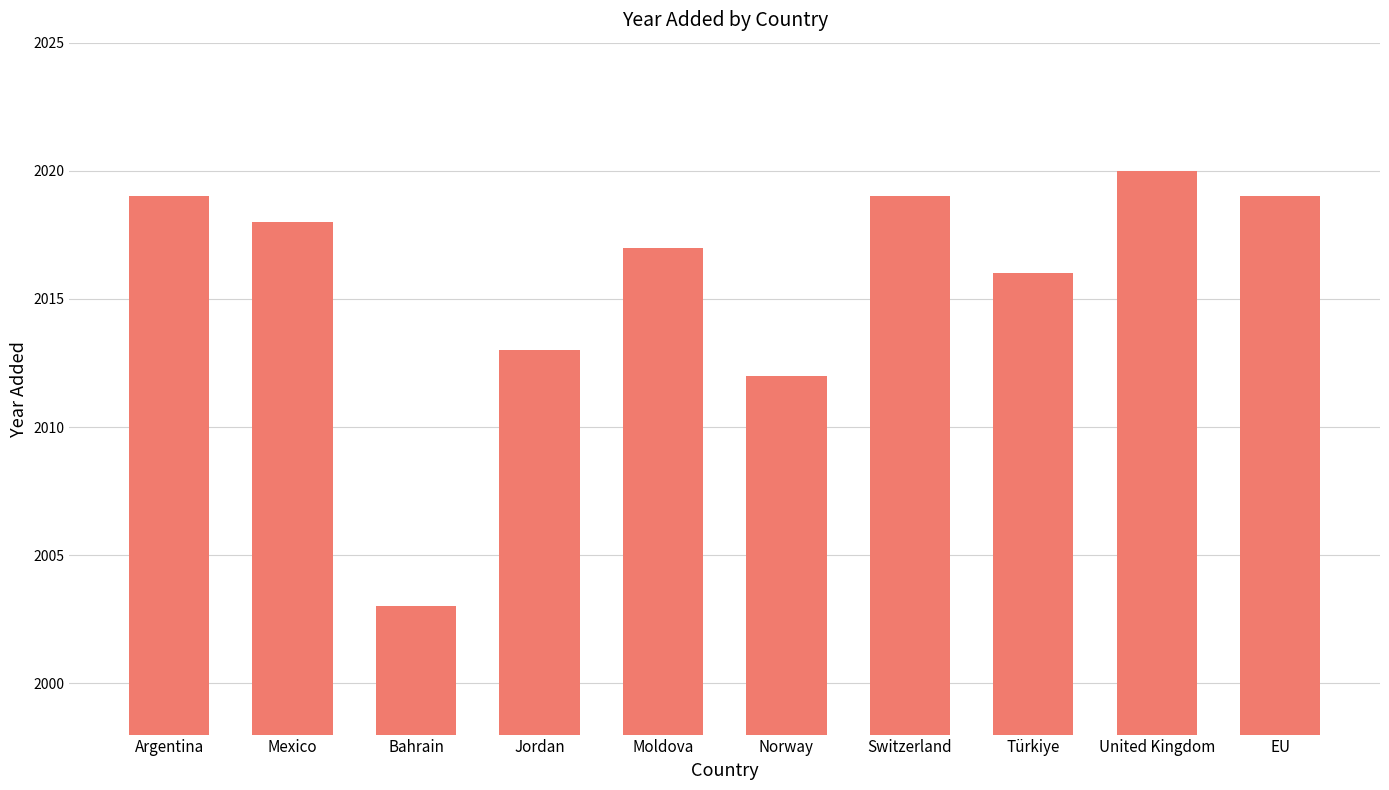

Are the bars horizontal?

No